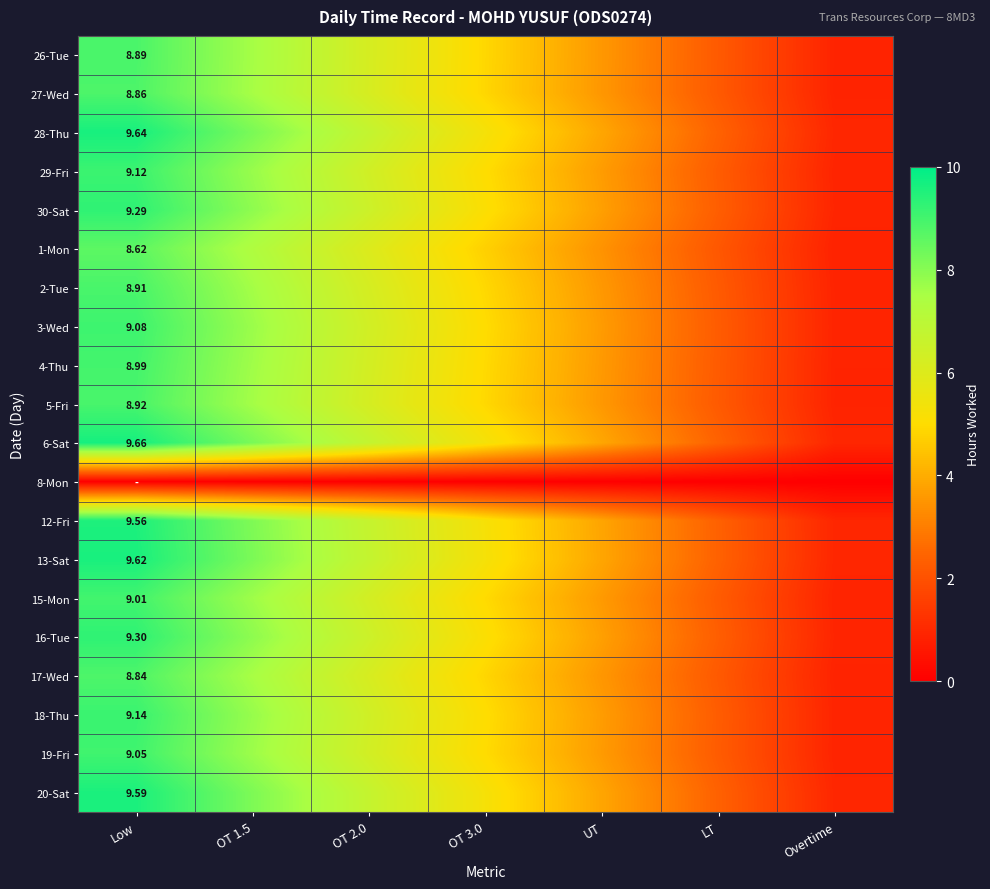

At which label does 18-Thu first exceed 5?

Low